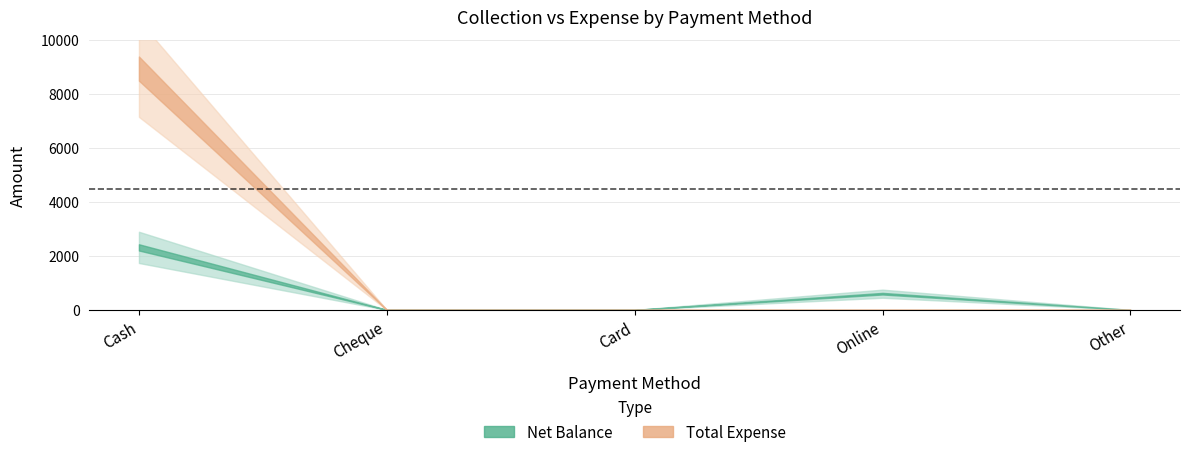

True or false: Net Balance and Total Expense cross at least once.

False